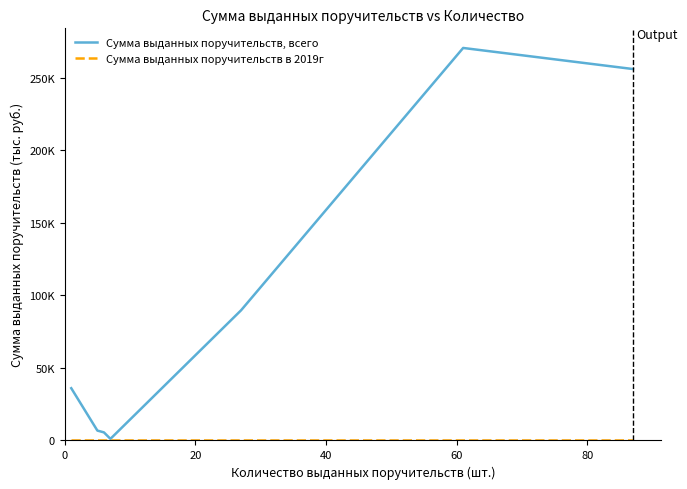

True or false: Сумма выданных поручительств в 2019г has more than 1 points higher than both neighbors.

False